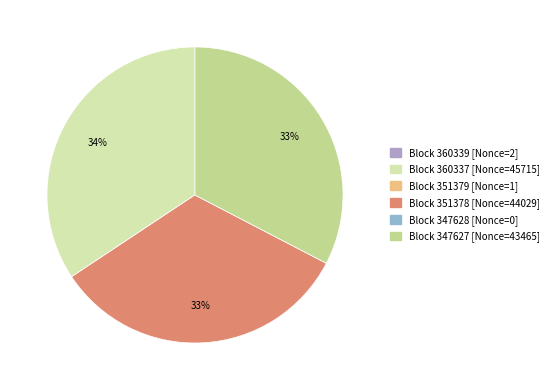

Is there any slice that represents more than half of the pie?

No